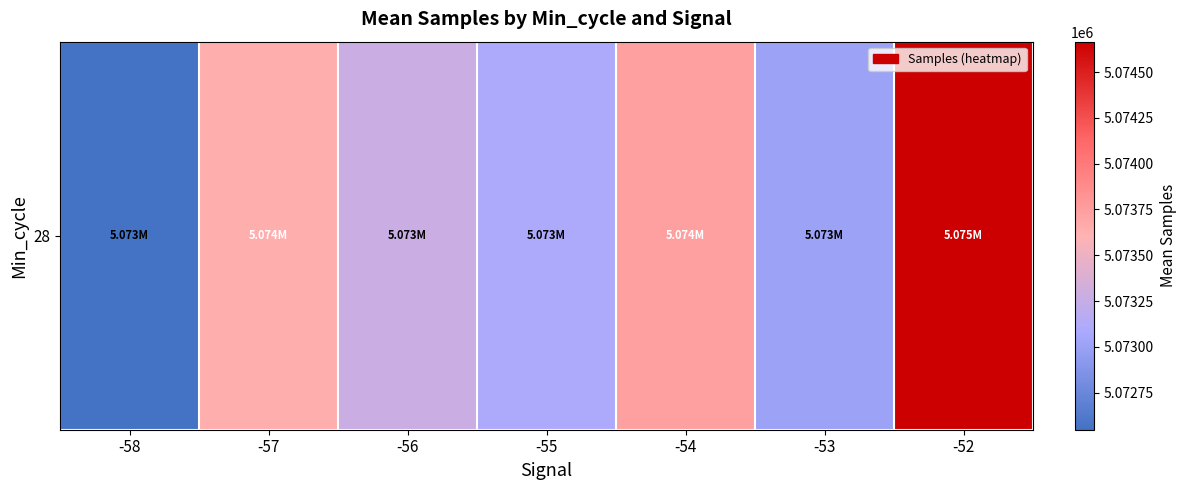

How many categories are shown in the chart?

7